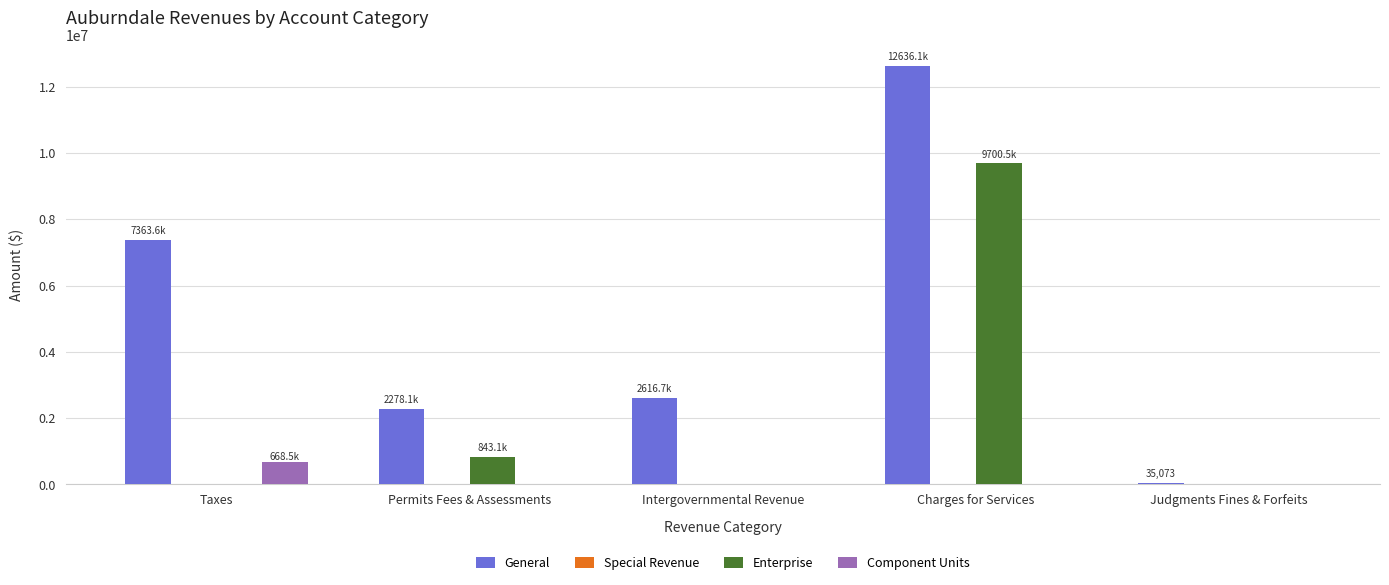

Between Intergovernmental Revenue and Judgments Fines & Forfeits, which series saw the biggest shift?

General